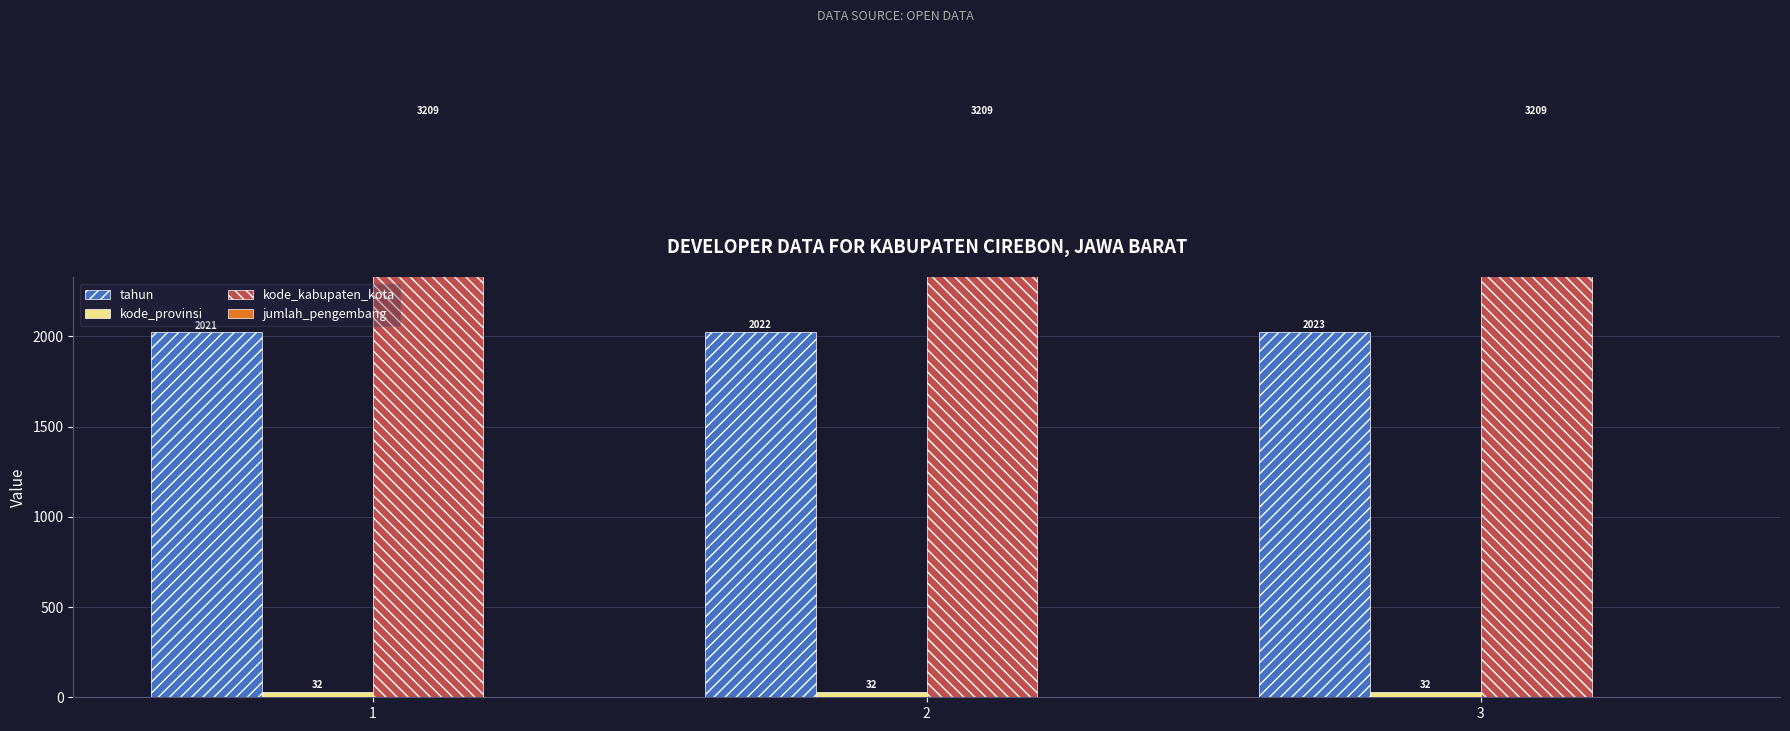

Does the chart contain any negative values?

No